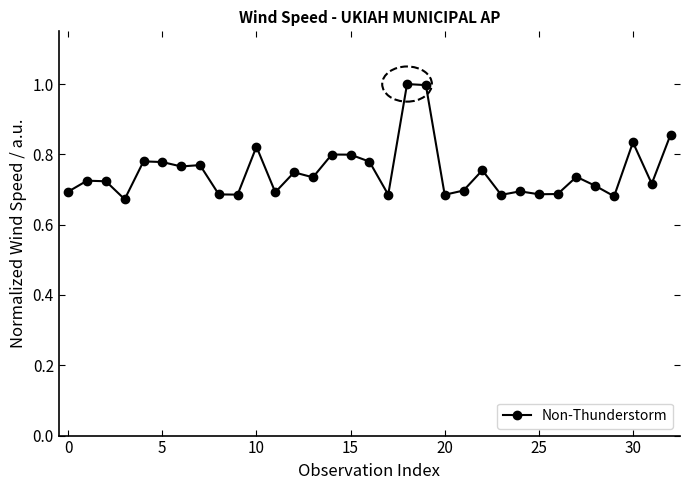

What is the greatest value displayed?

1.0